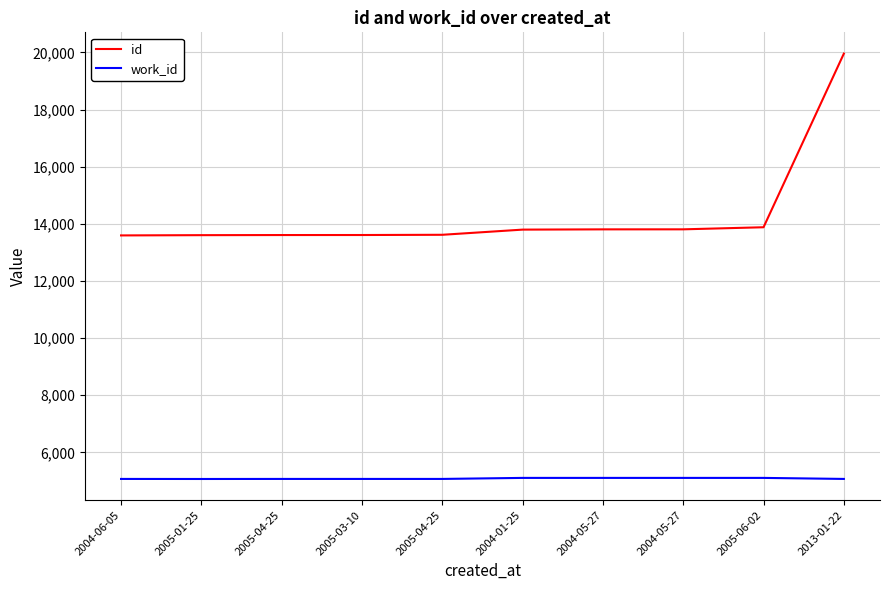

Between 2005-04-25 and 2004-05-27, which is larger?

2004-05-27